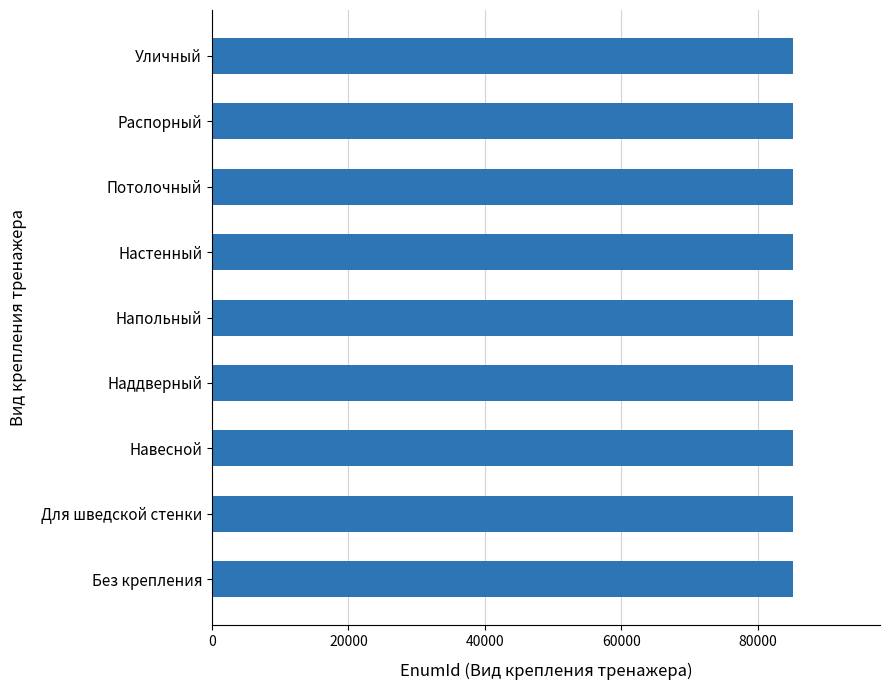

What is the sum of all values?

766017